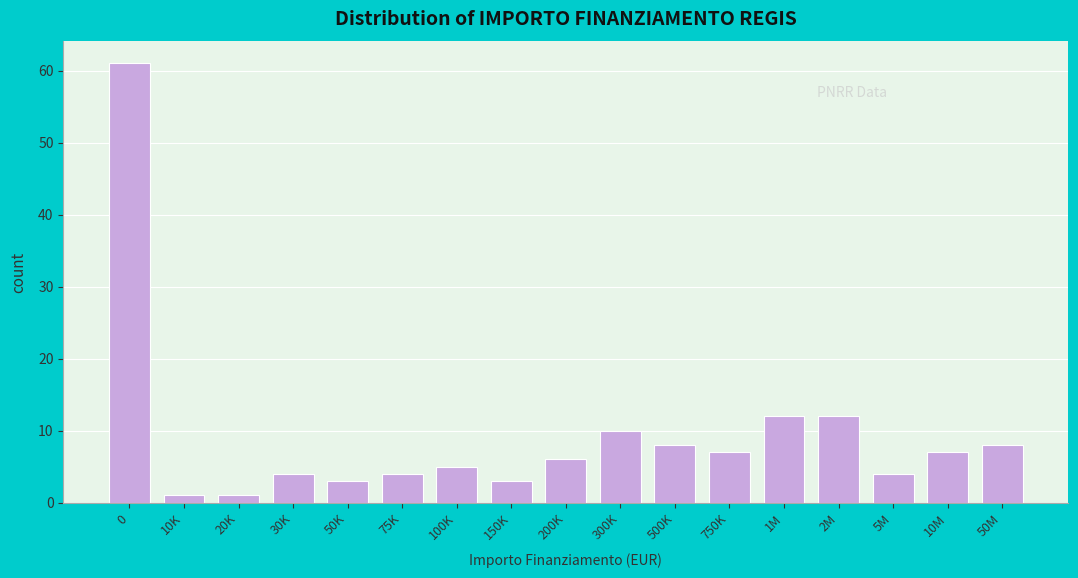

Reading right to left, list all the values displayed in this chart.

50M=8	10M=7	5M=4	2M=12	1M=12	750K=7	500K=8	300K=10	200K=6	150K=3	100K=5	75K=4	50K=3	30K=4	20K=1	10K=1	0=61